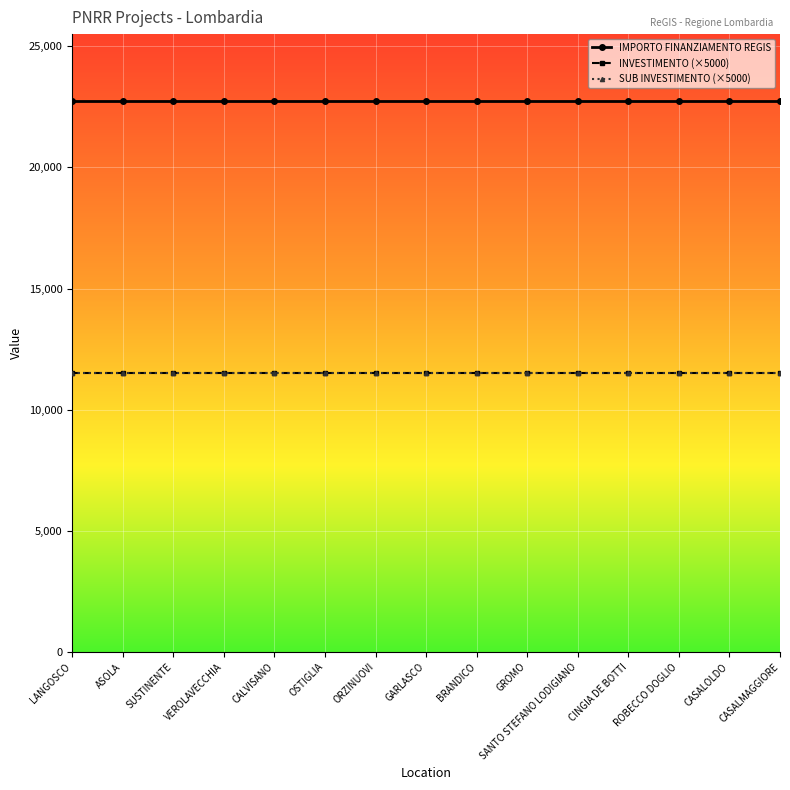

List the labels in order of IMPORTO FINANZIAMENTO REGIS value, largest first.

LANGOSCO, ASOLA, SUSTINENTE, VEROLAVECCHIA, CALVISANO, OSTIGLIA, ORZINUOVI, GARLASCO, BRANDICO, GROMO, SANTO STEFANO LODIGIANO, CINGIA DE BOTTI, ROBECCO DOGLIO, CASALOLDO, CASALMAGGIORE